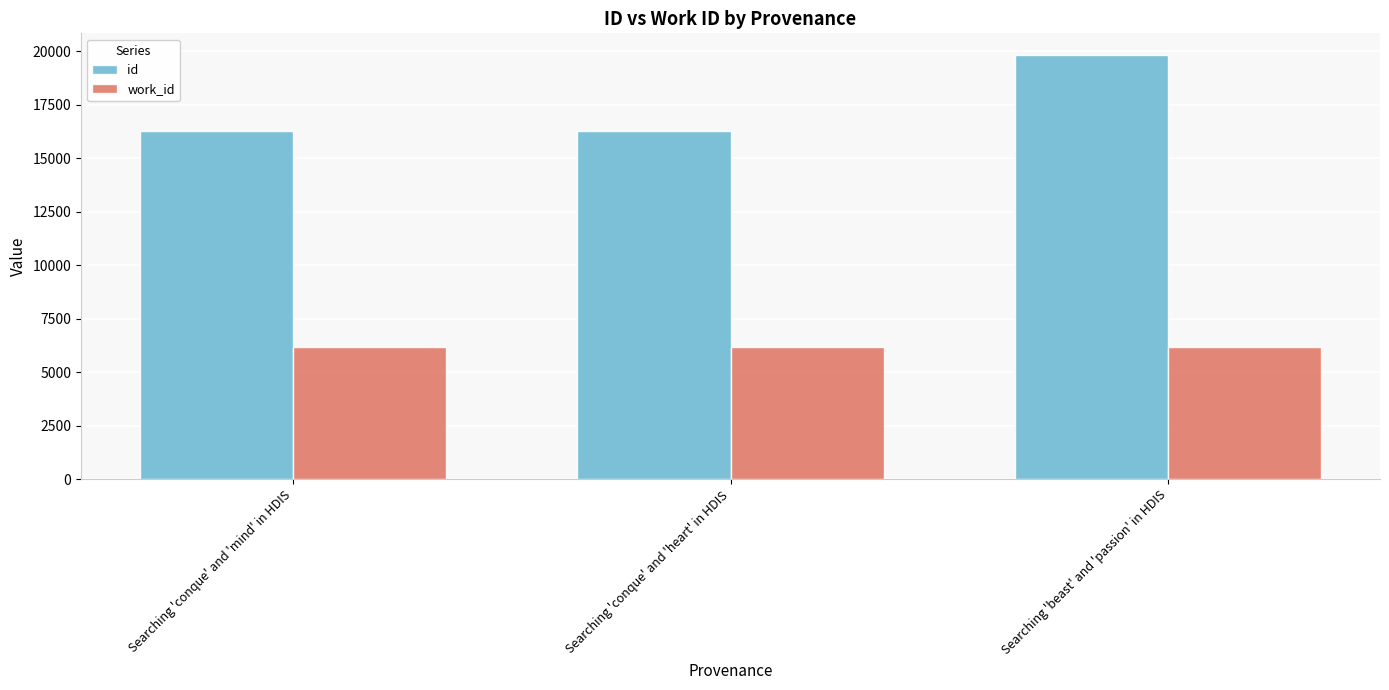

What is the approximate value of work_id at Searching 'beast' and 'passion' in HDIS?

6163